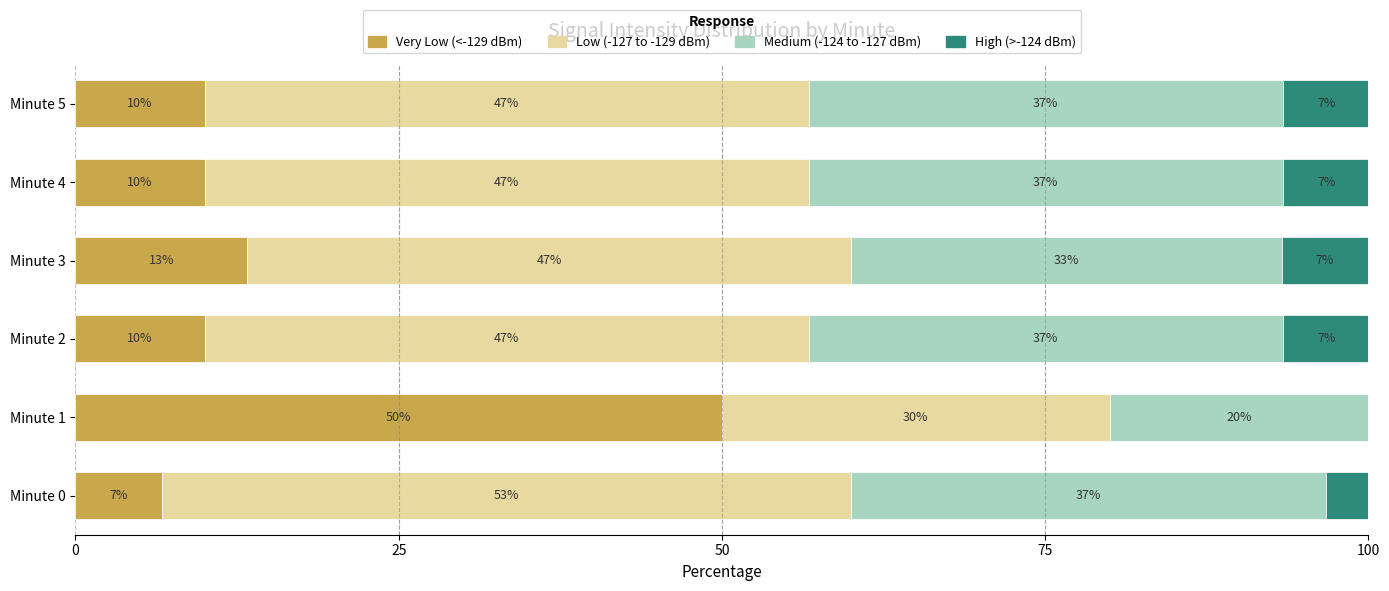

What are all the series names shown in the legend?

Very Low (<-129 dBm), Low (-127 to -129 dBm), Medium (-124 to -127 dBm), High (>-124 dBm)